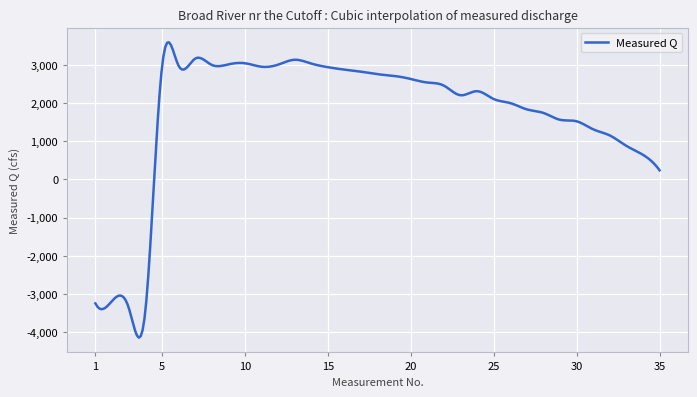

What is the smallest value displayed?

-4140.7